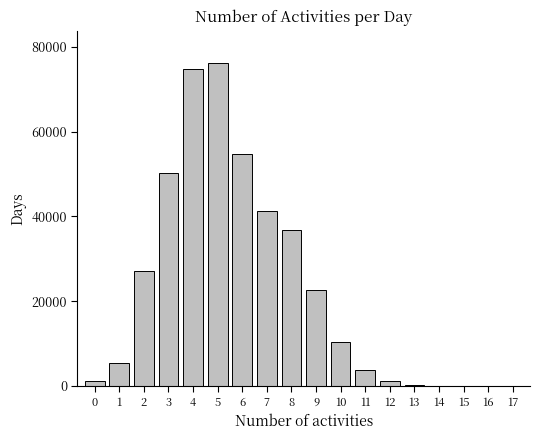

What is the change in value from 6 to 7?

-13520